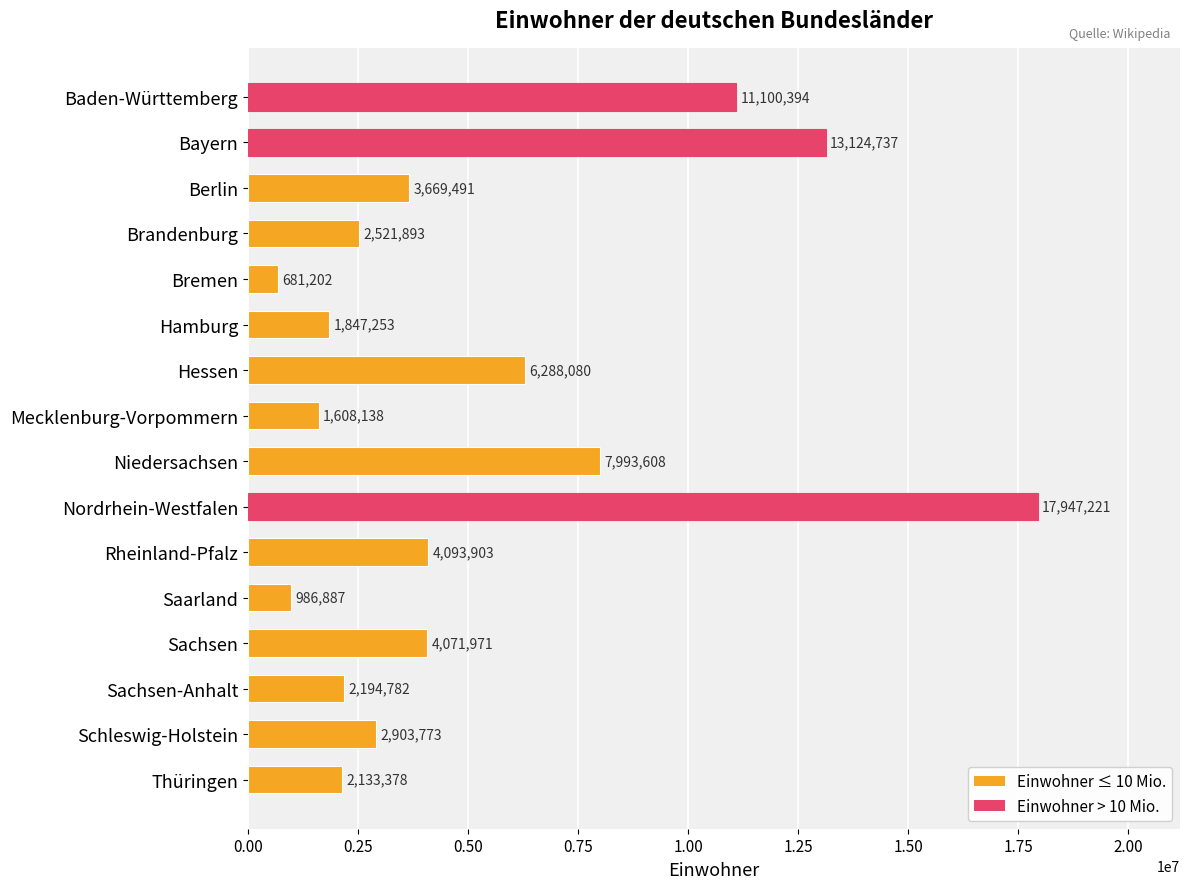

Where is the data nearest to the value 9314211?

Niedersachsen